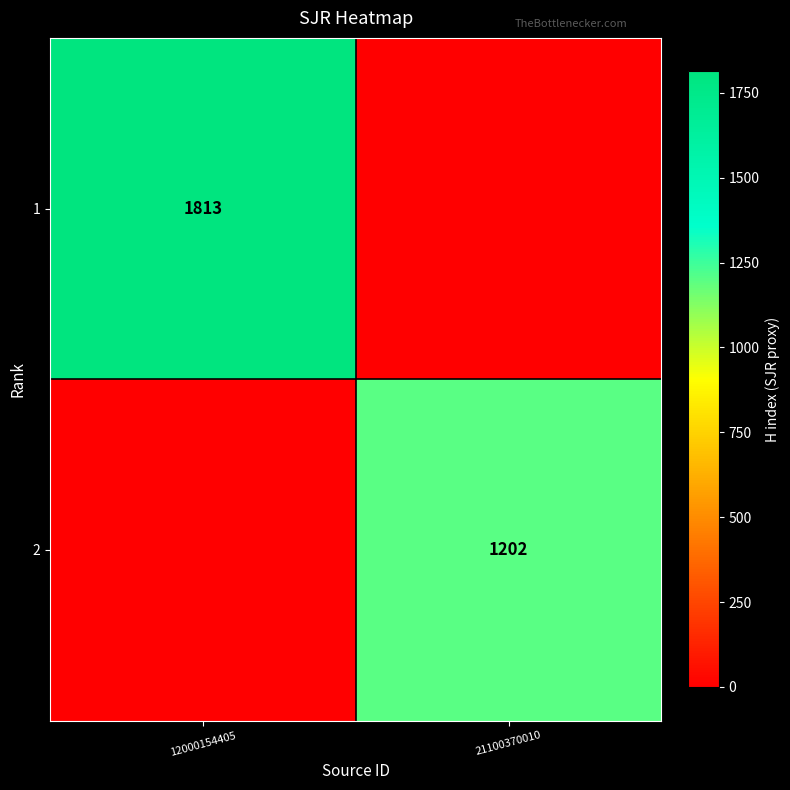

True or false: 2 has a value of 1202 at 21100370010.

True